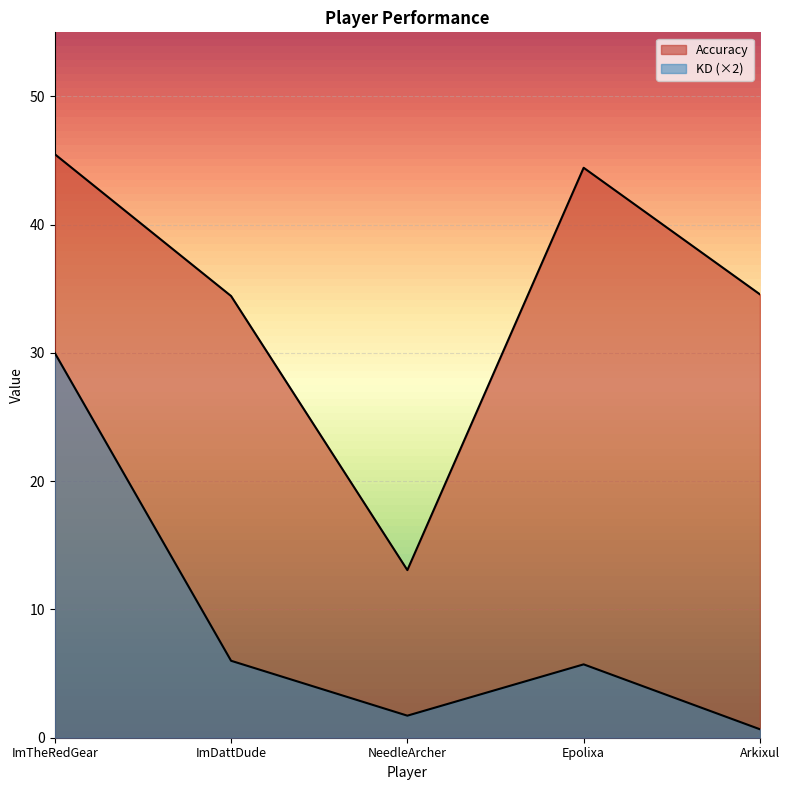

At Arkixul, list the series in order from smallest to largest.

KD, Accuracy